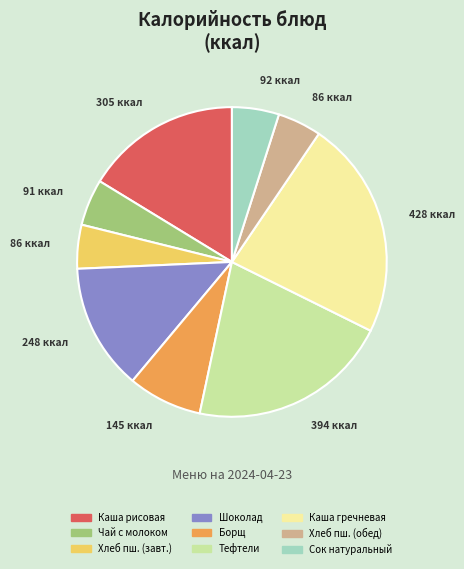

What is the ratio of the value at Хлеб пш. (завт.) to the value at Шоколад?

0.3